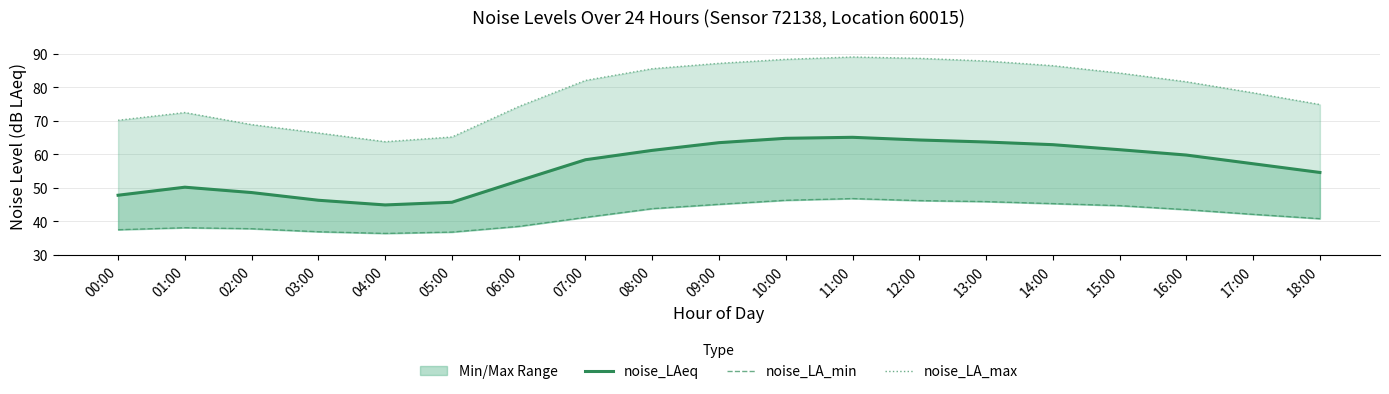

True or false: noise_LA_max and noise_LA_min cross at least once.

False